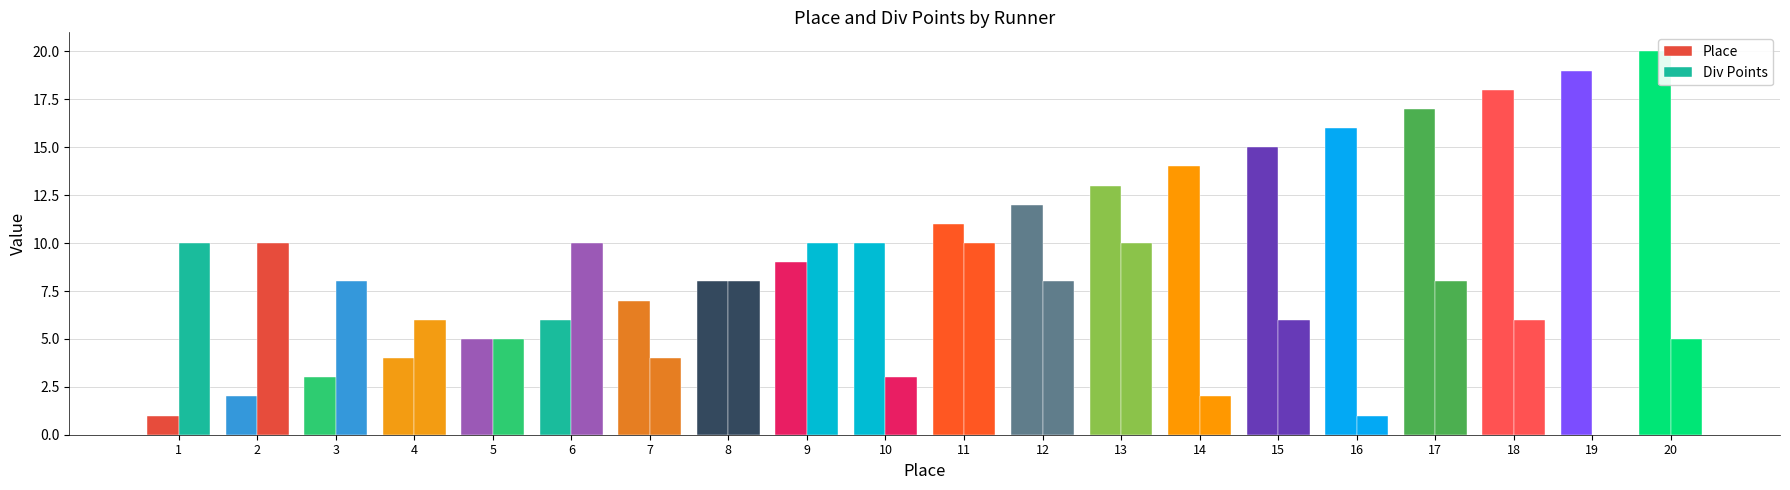

List the labels in order of Place value, largest first.

20, 19, 18, 17, 16, 15, 14, 13, 12, 11, 10, 9, 8, 7, 6, 5, 4, 3, 2, 1